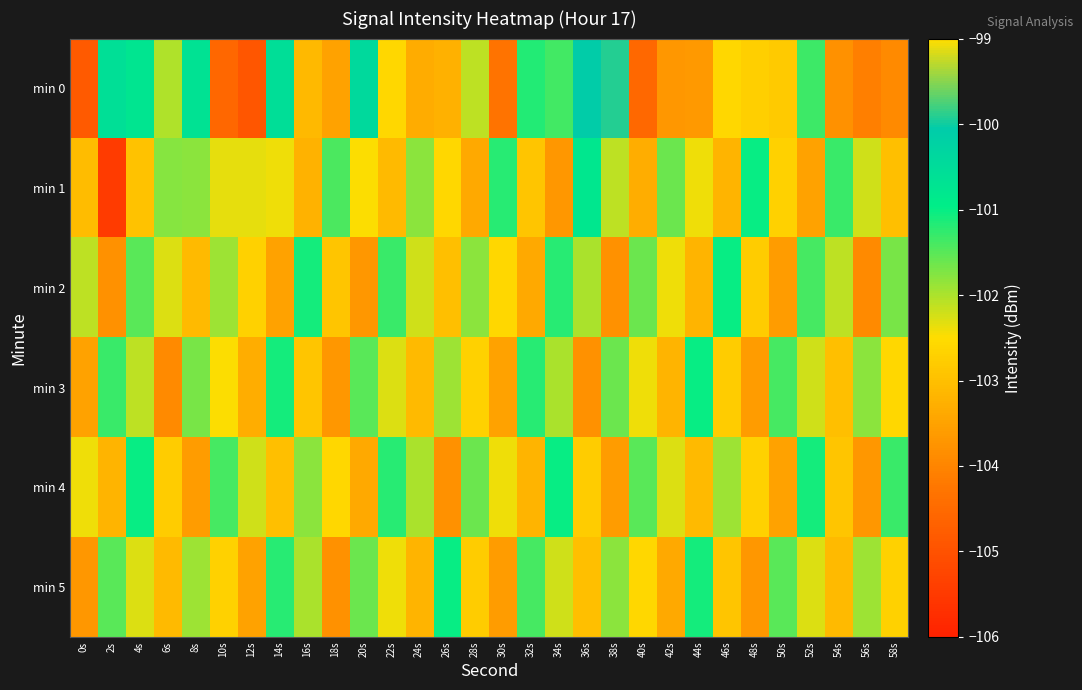

At how many categories does at least one series exceed -103?

30